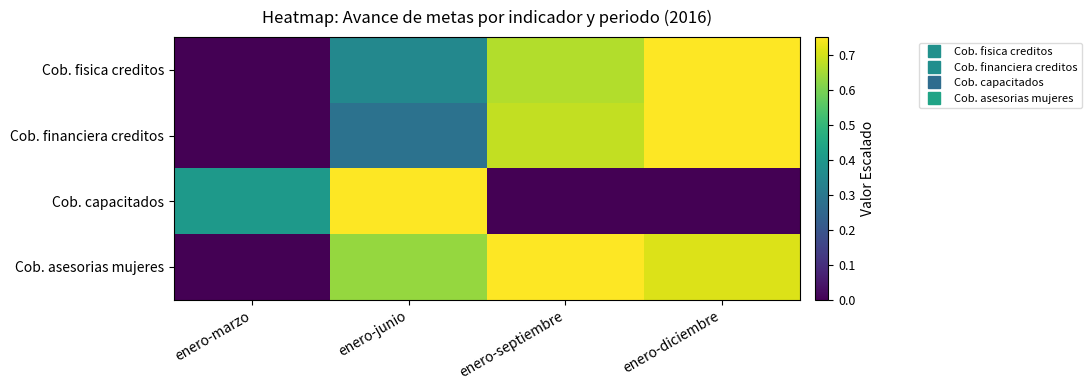

Which series changed the most between enero-marzo and enero-septiembre?

Cob. asesorias mujeres